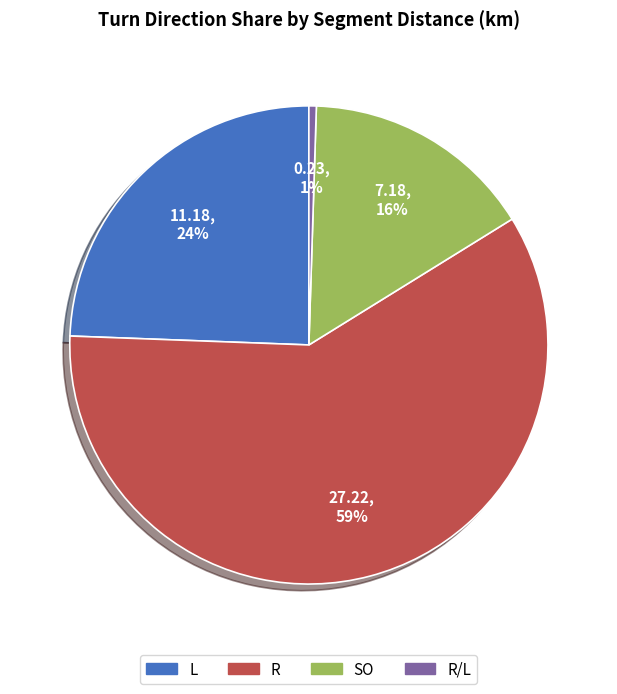

To the nearest percent, what is the average slice percentage?

25%